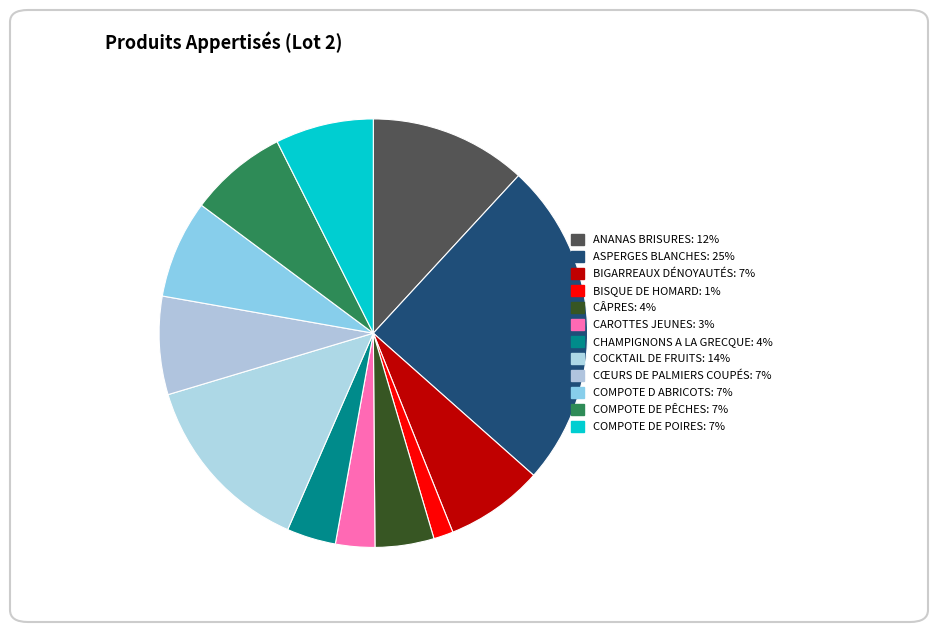

To the nearest percent, what is the difference between the largest and smallest slice percentages?

23%